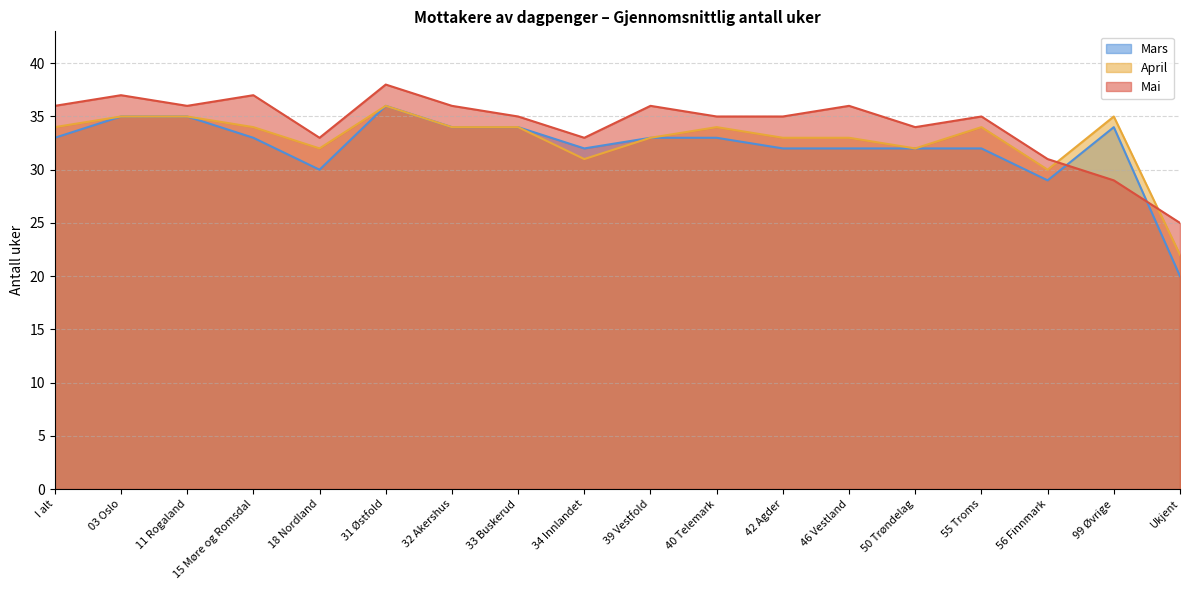

How many interior local valleys does the April series have?

4